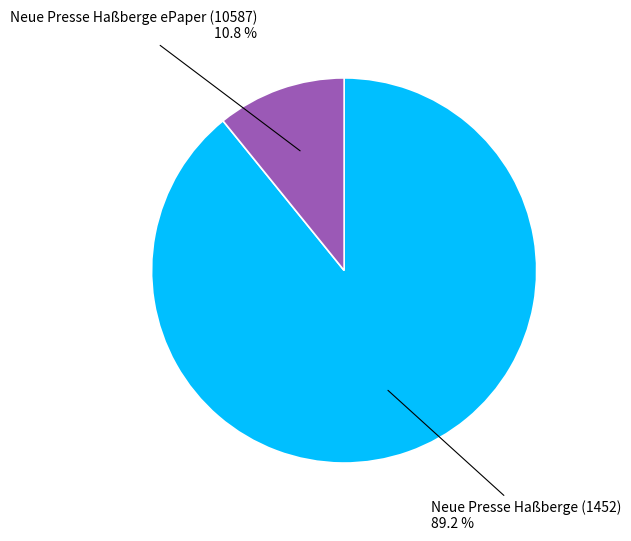

What portion of the pie excludes Neue Presse Haßberge ePaper (10587)?

89.2%